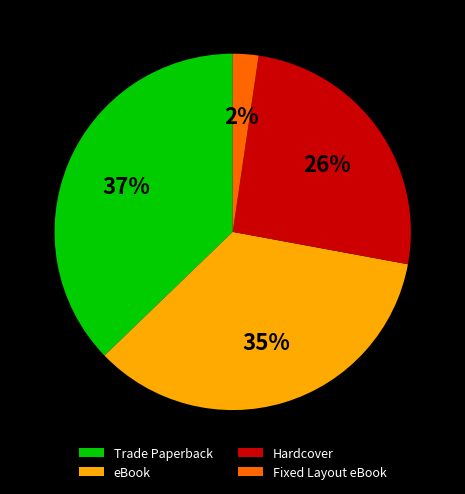

To the nearest percent, what percentage of the pie is eBook?

35%